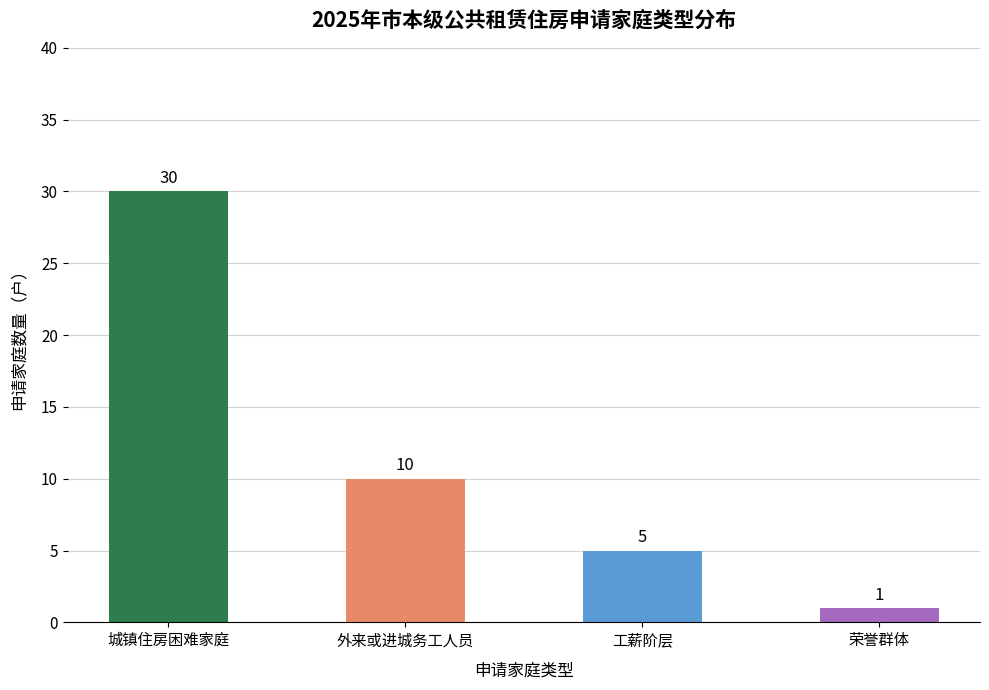

Which label corresponds to the largest value in the chart?

城镇住房困难家庭